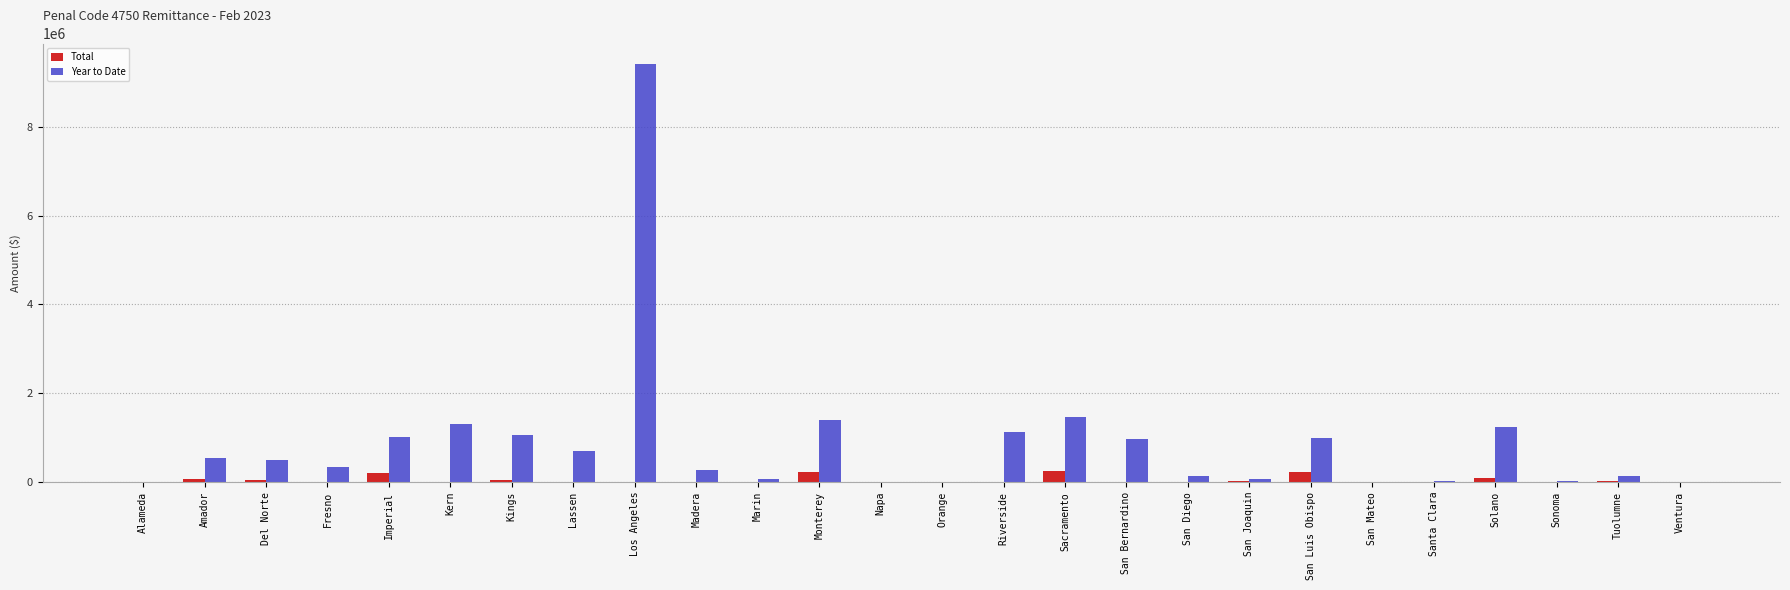

The Year to Date series shows 1018571 at Imperial. True or false?

True